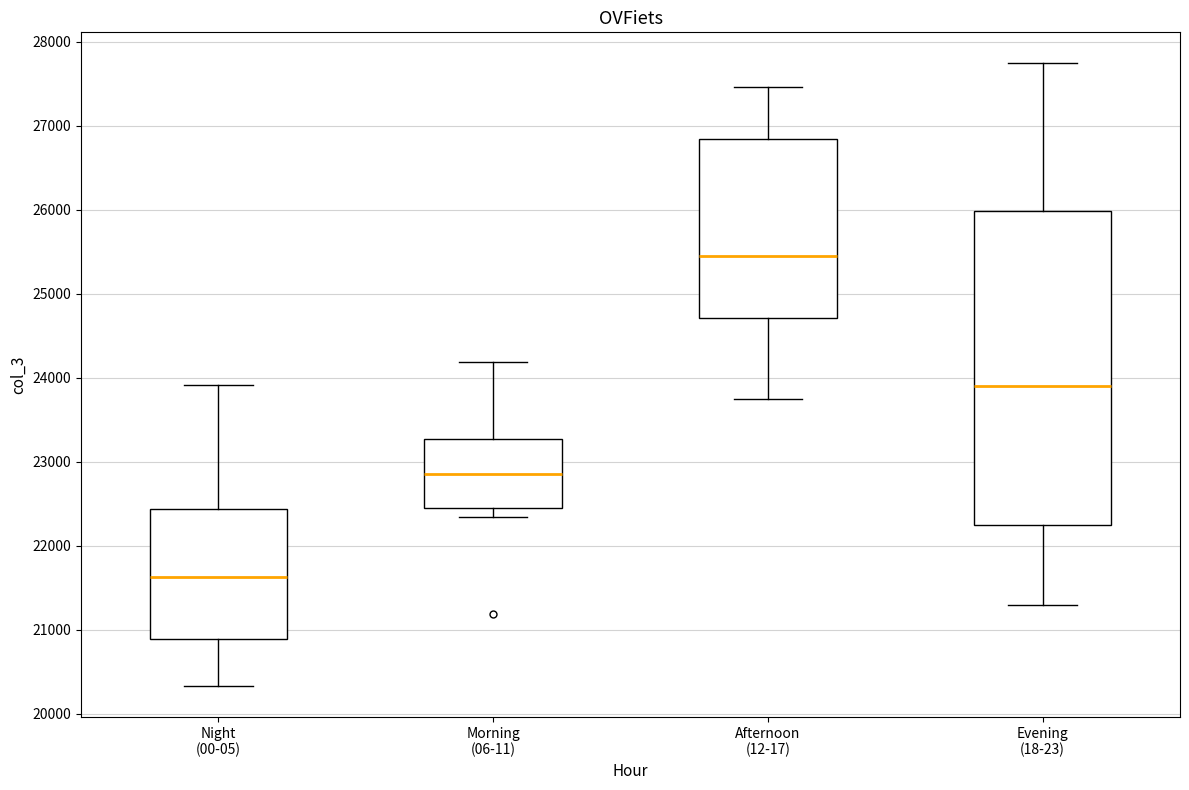

Where is the lower edge of the box for Night (00-05) on the y-axis? The values are not printed on the chart, so give them approximately, as read against the axis.

20900